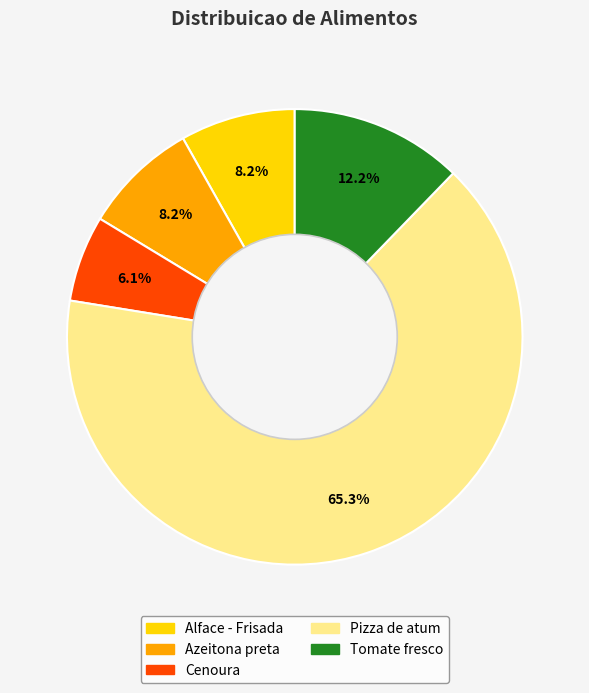

Approximately how many times larger is the value at Tomate fresco compared to Azeitona preta?

1.5